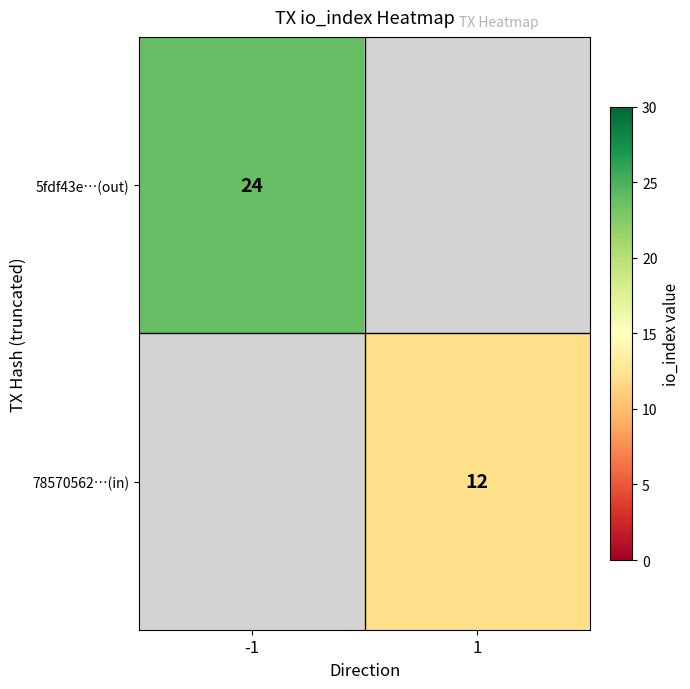

The value of 5fdf43e…(out) at -1 is 24. True or false?

True